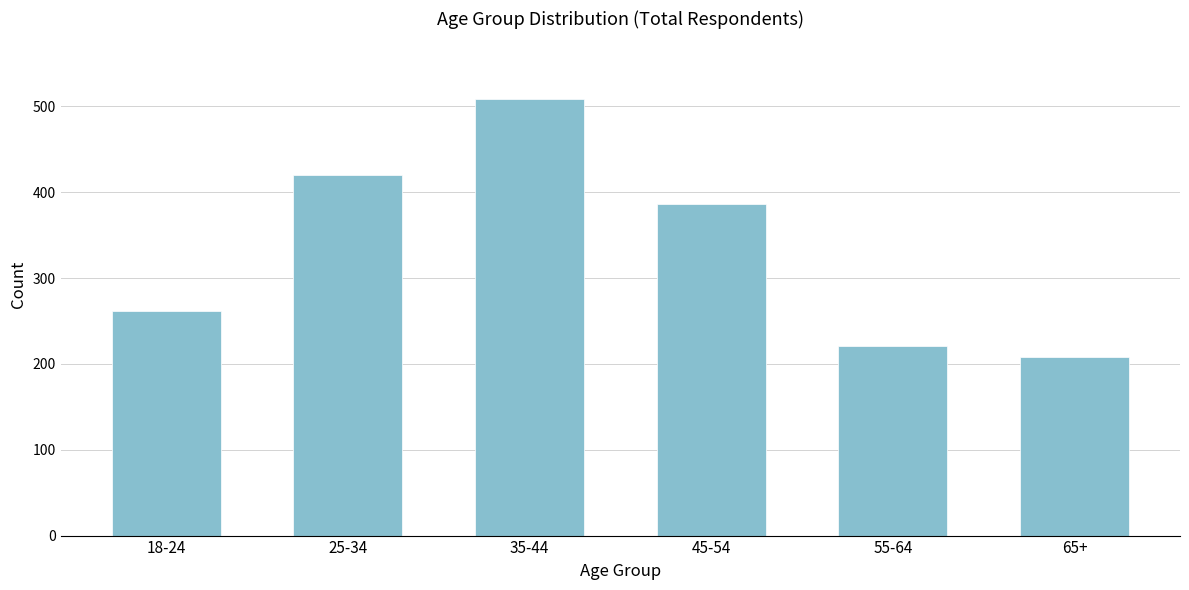

Reading left to right, list all the values displayed in this chart.

18-24=262	25-34=420	35-44=509	45-54=386	55-64=221	65+=208